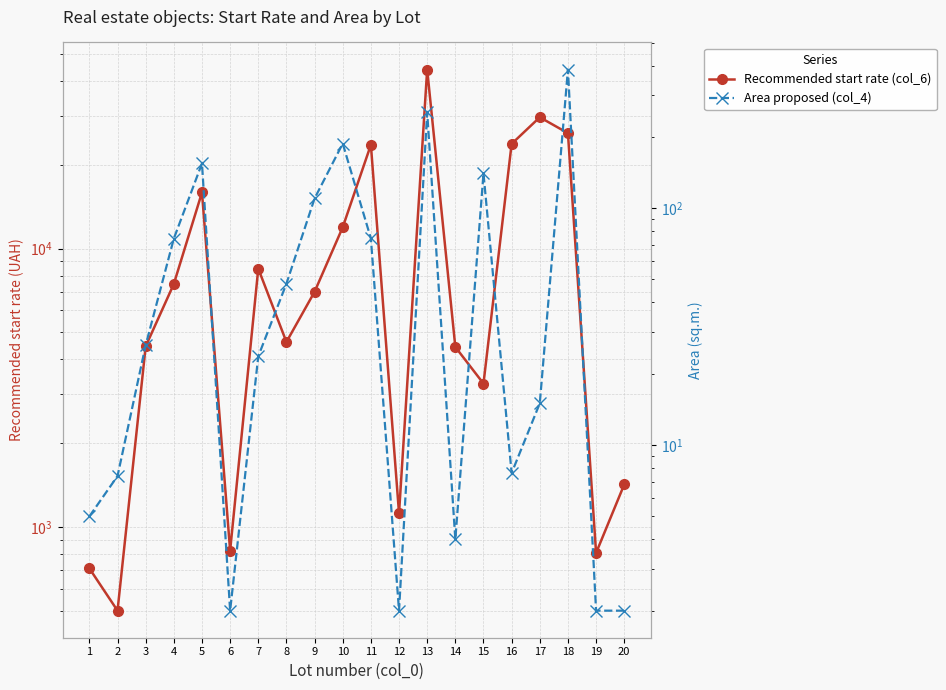

Count the number of data series in this chart.

2